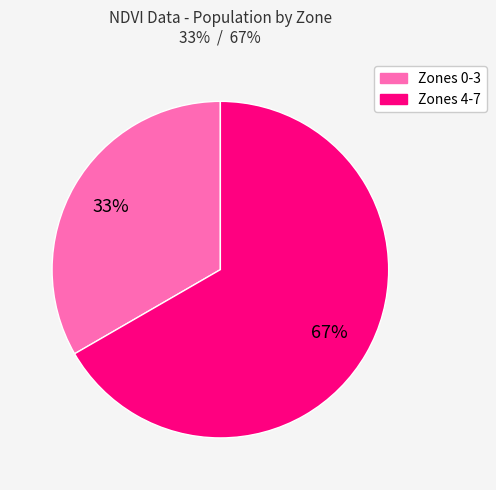

Is there any slice that represents more than half of the pie?

Yes